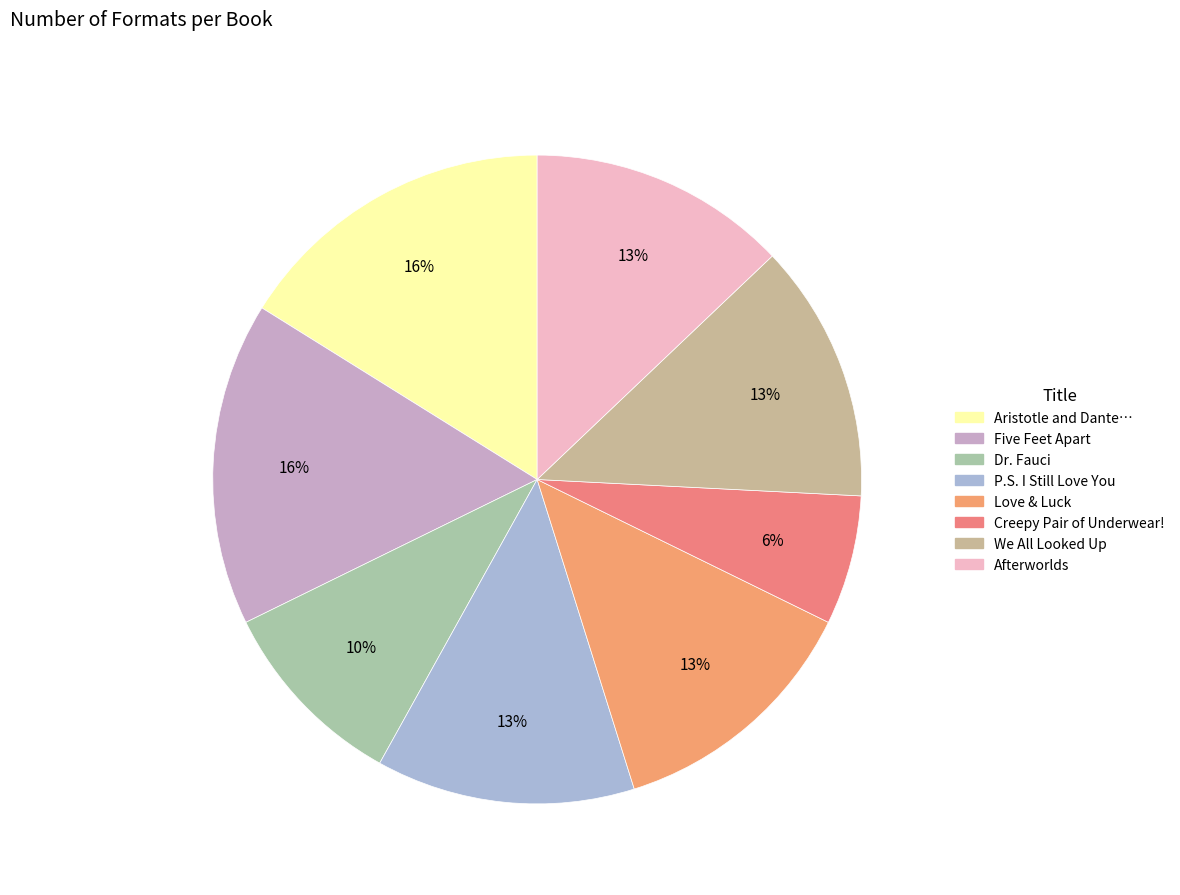

How many segments does this pie chart have?

8